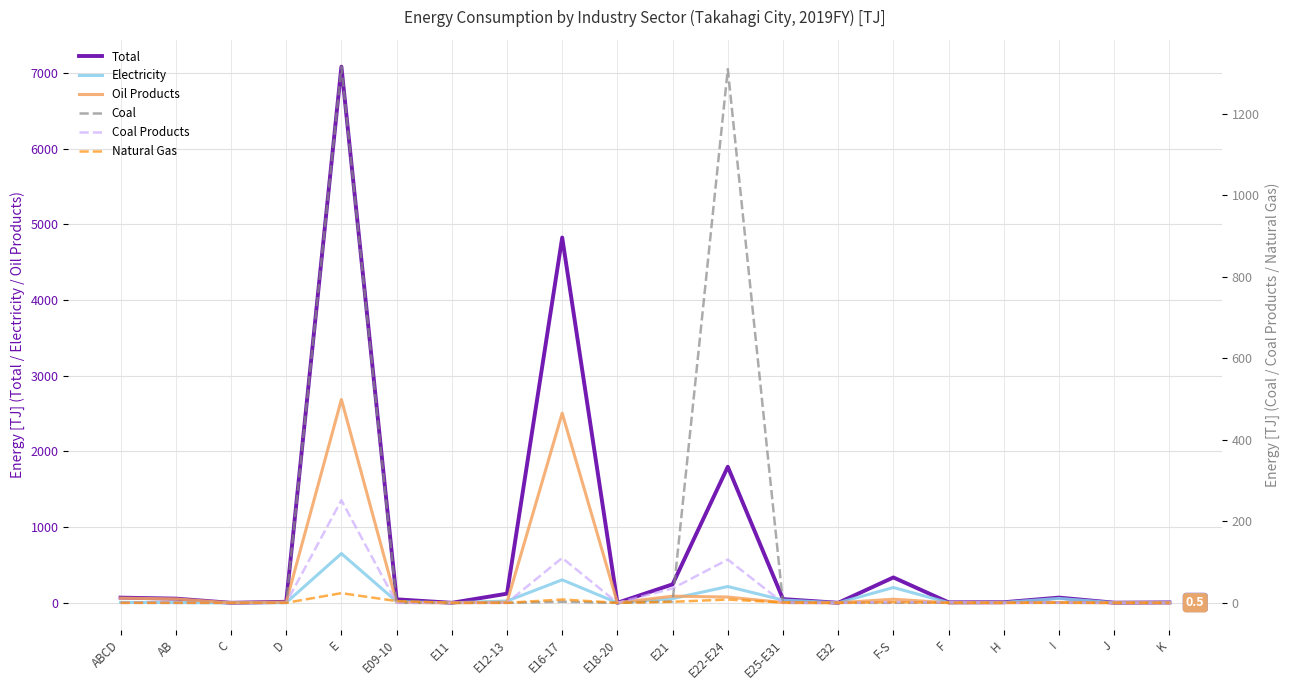

Between which two adjacent categories do Electricity and Coal first intersect?

D and E